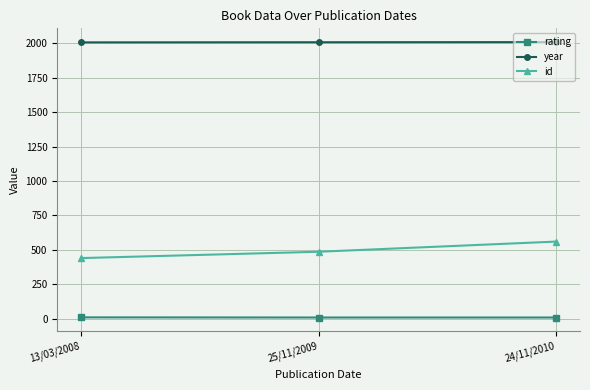

What are all the series names shown in the legend?

rating, year, id